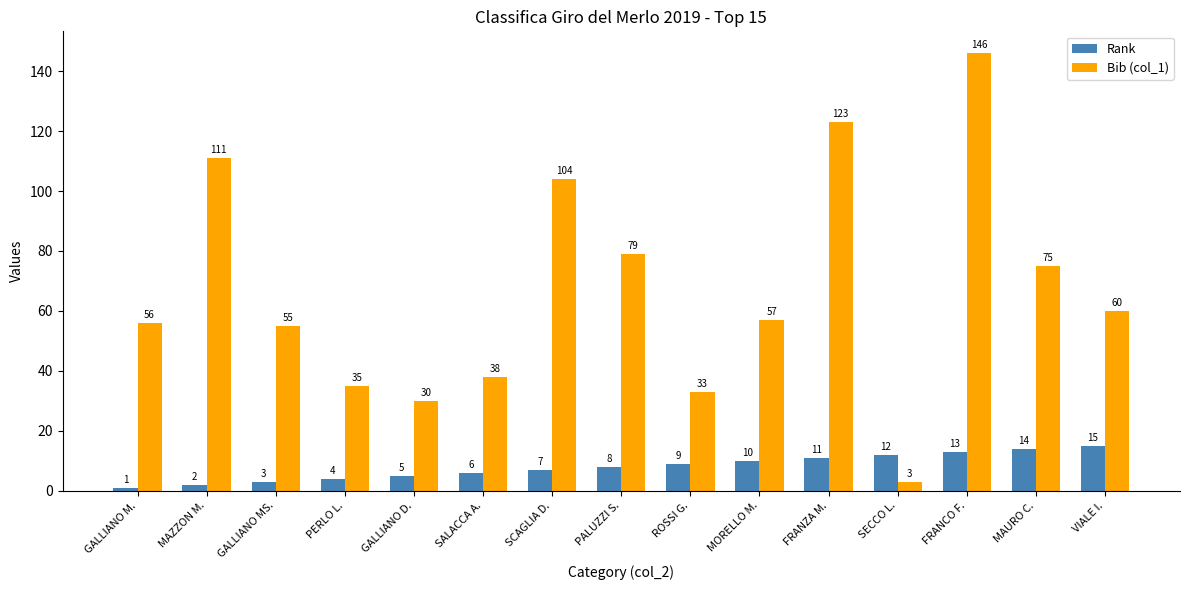

At which category is the sum across all series the highest?

FRANCO F.